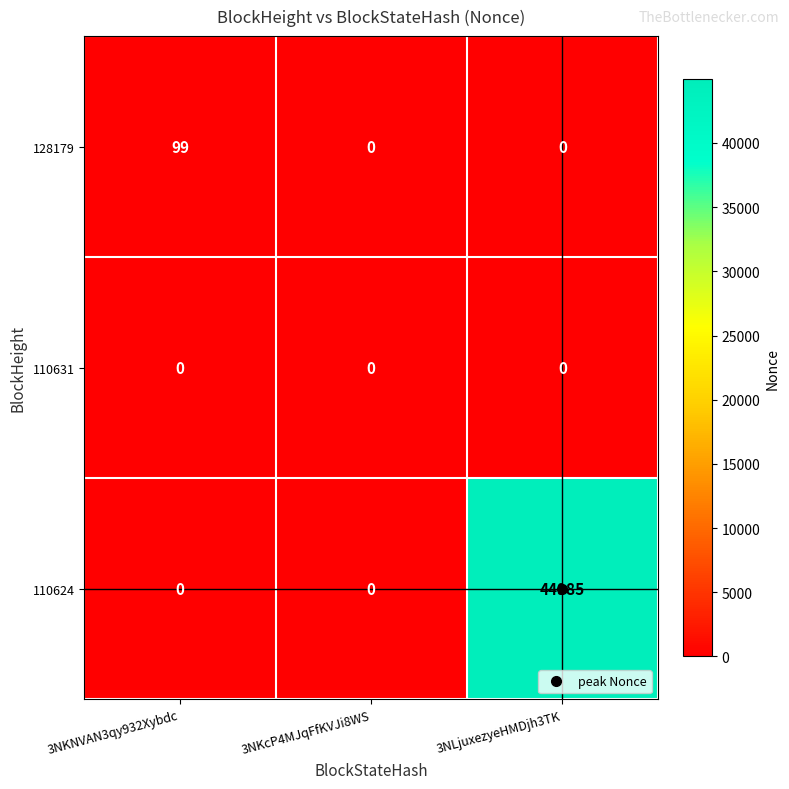

What is the maximum value for 110624?

44985